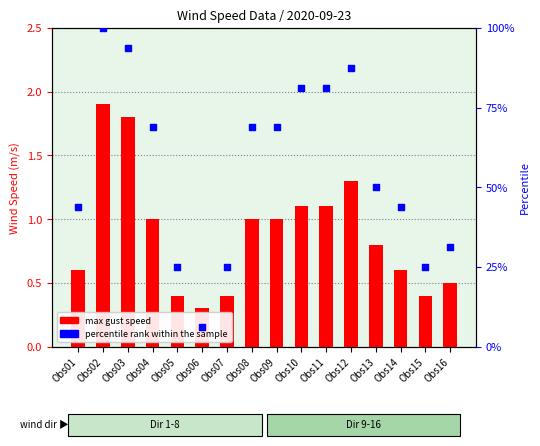

Which series has the widest spread of Y values?

percentile rank within the sample